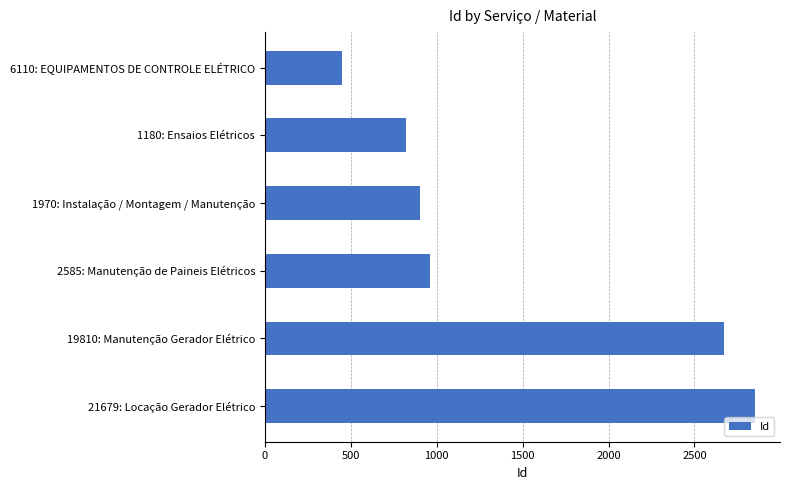

How many distinct data groups are displayed?

1